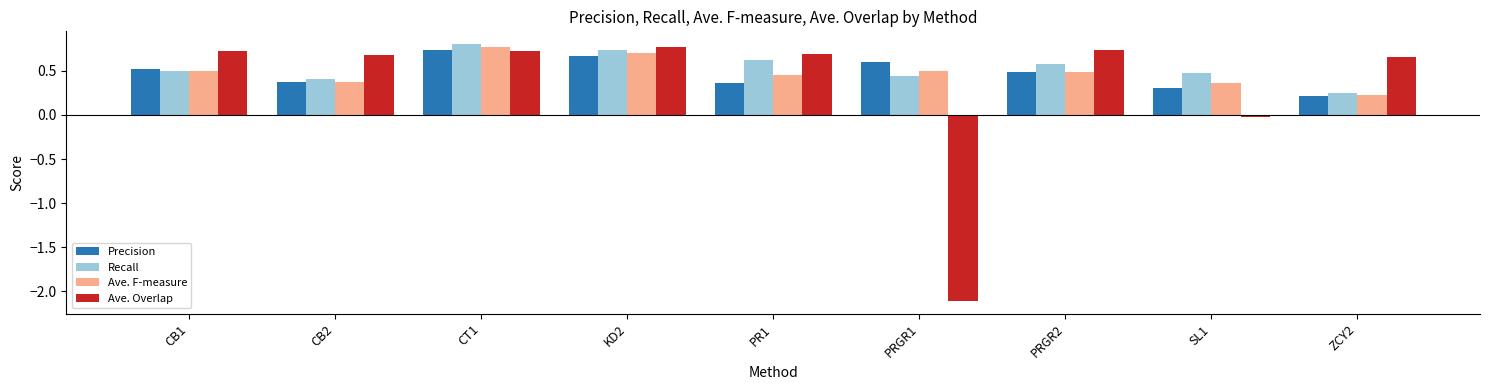

At which category is the sum across all series the highest?

CT1